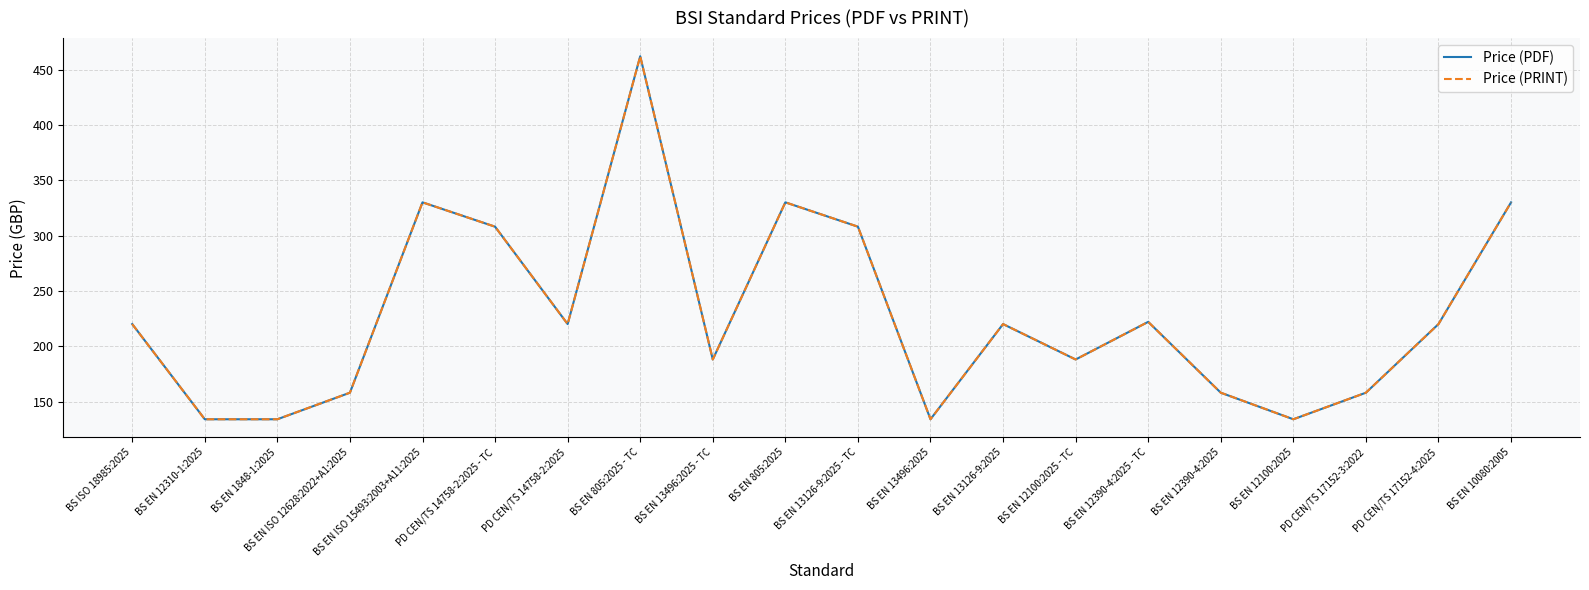

What is the minimum value for Price (PRINT)?

134